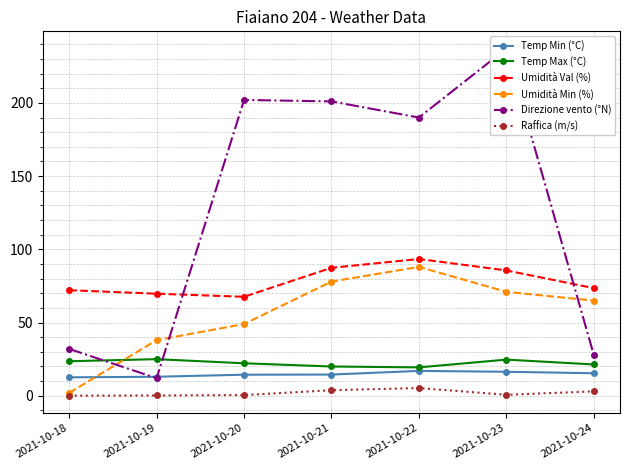

Between which two adjacent categories do Direzione vento (°N) and Temp Max (°C) first intersect?

2021-10-18 and 2021-10-19